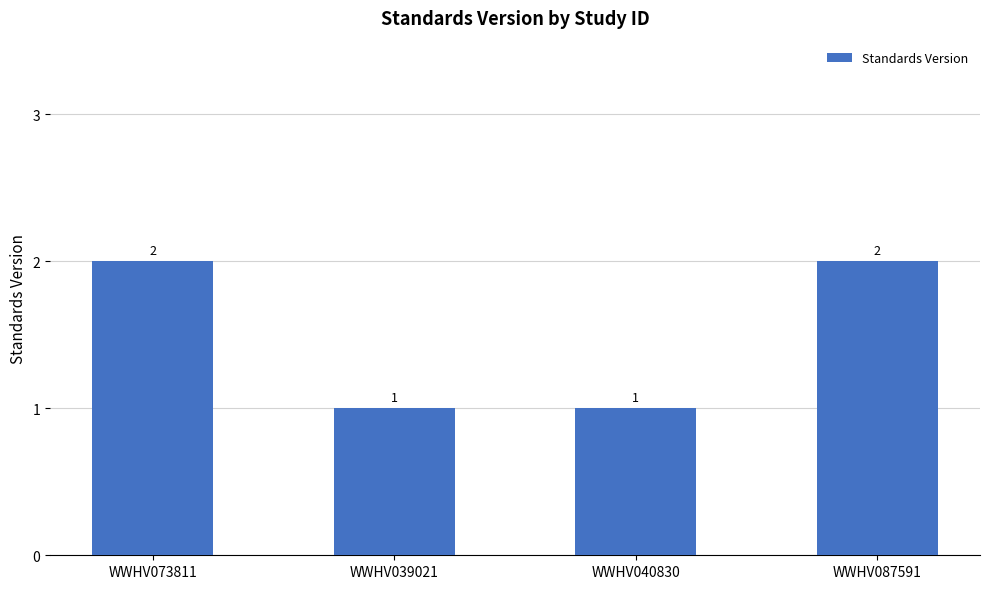

What is the difference between the second highest and second lowest values?

1